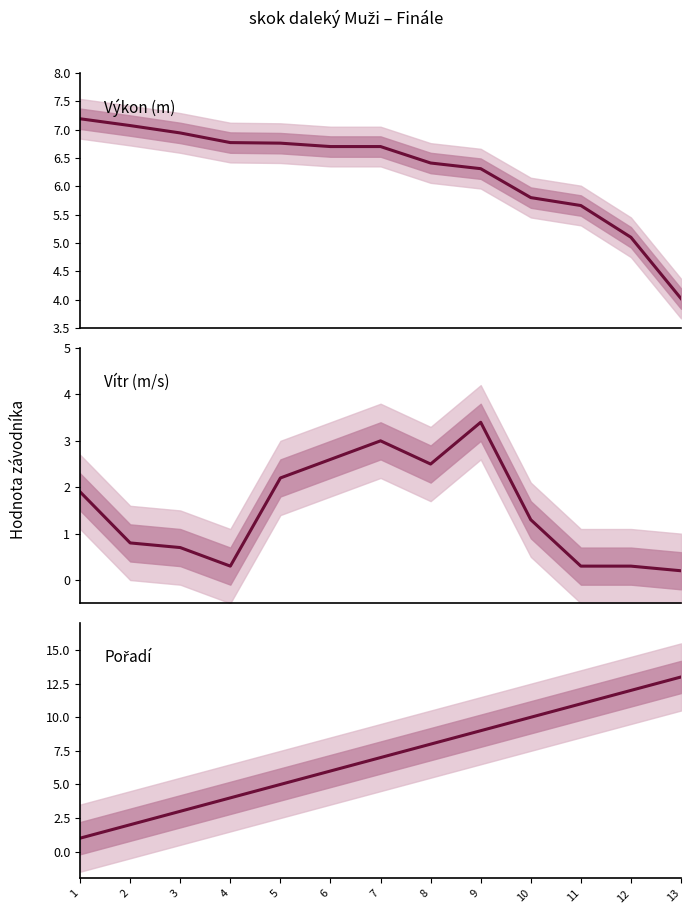

The value of Vítr at 12 is 0.4. True or false?

False